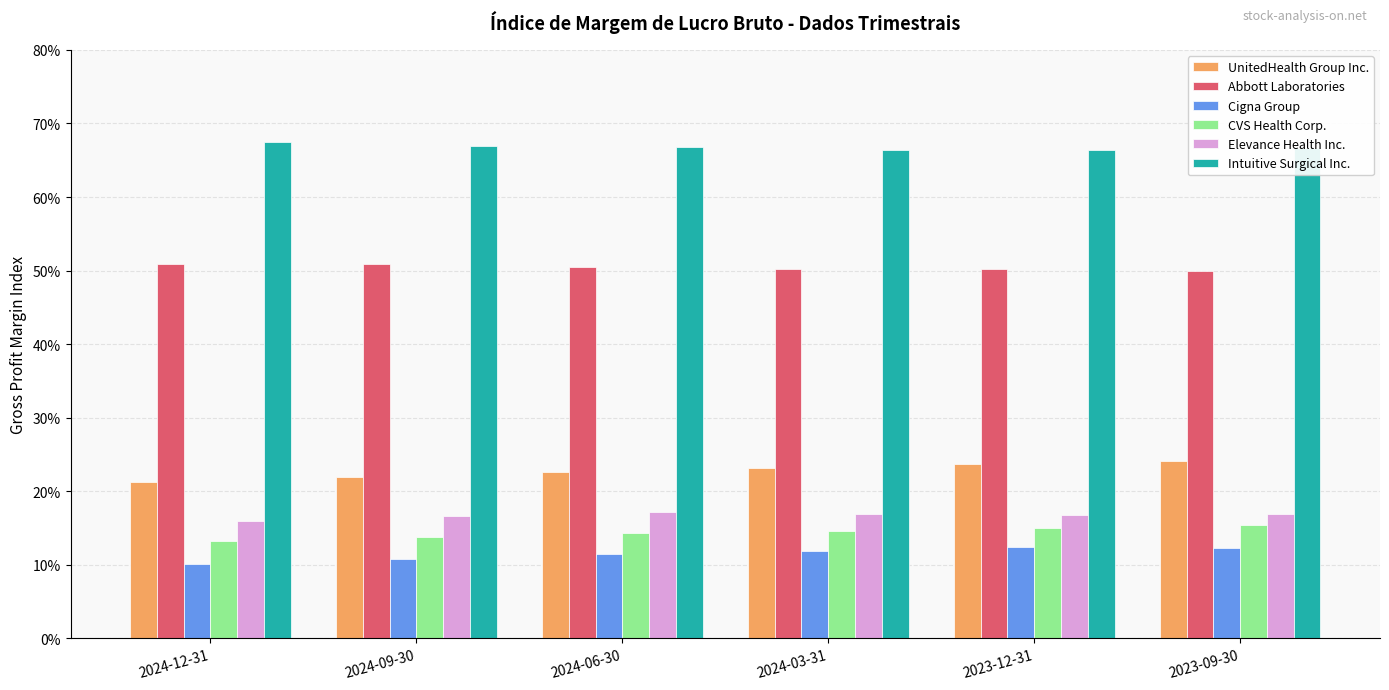

What is the label of the 2nd bar from the right?

2023-12-31